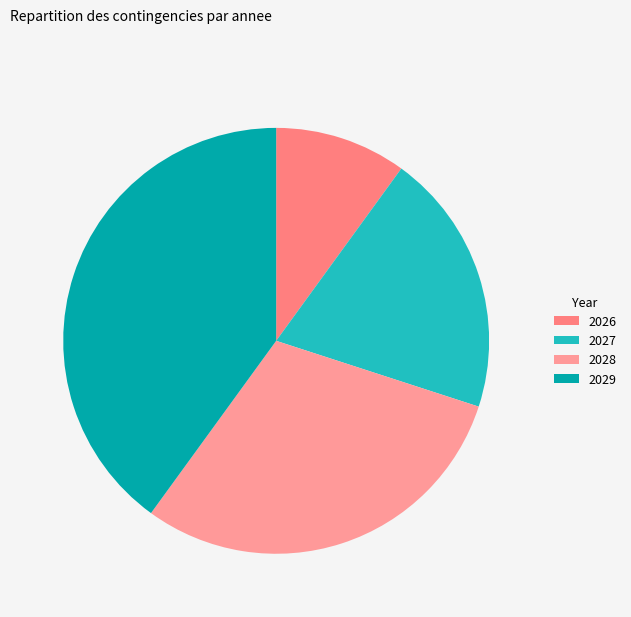

Is there any slice that represents more than half of the pie?

No